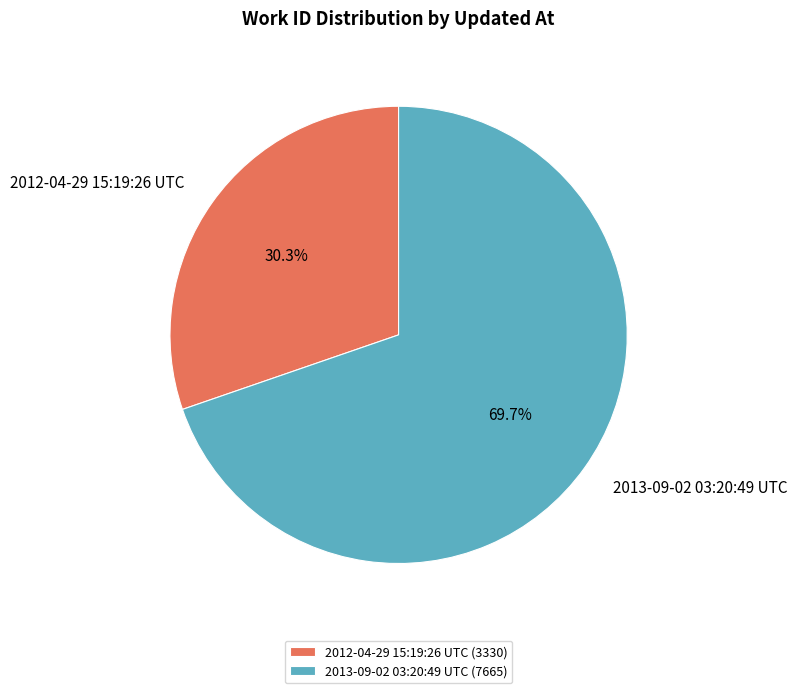

Which category has the biggest portion of the pie?

2013-09-02 03:20:49 UTC